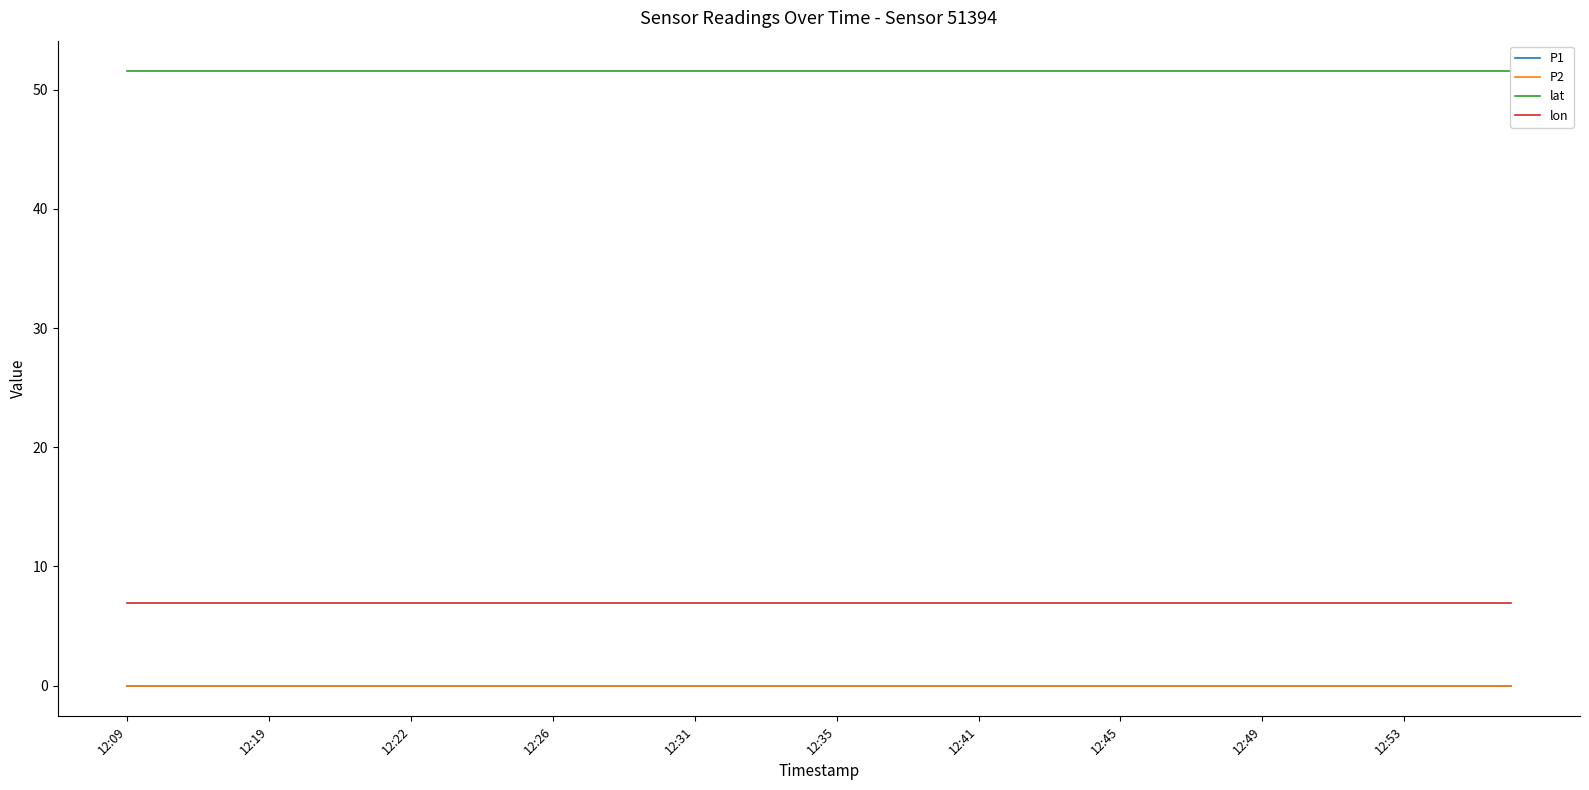

True or false: P2 and P1 cross at least once.

False